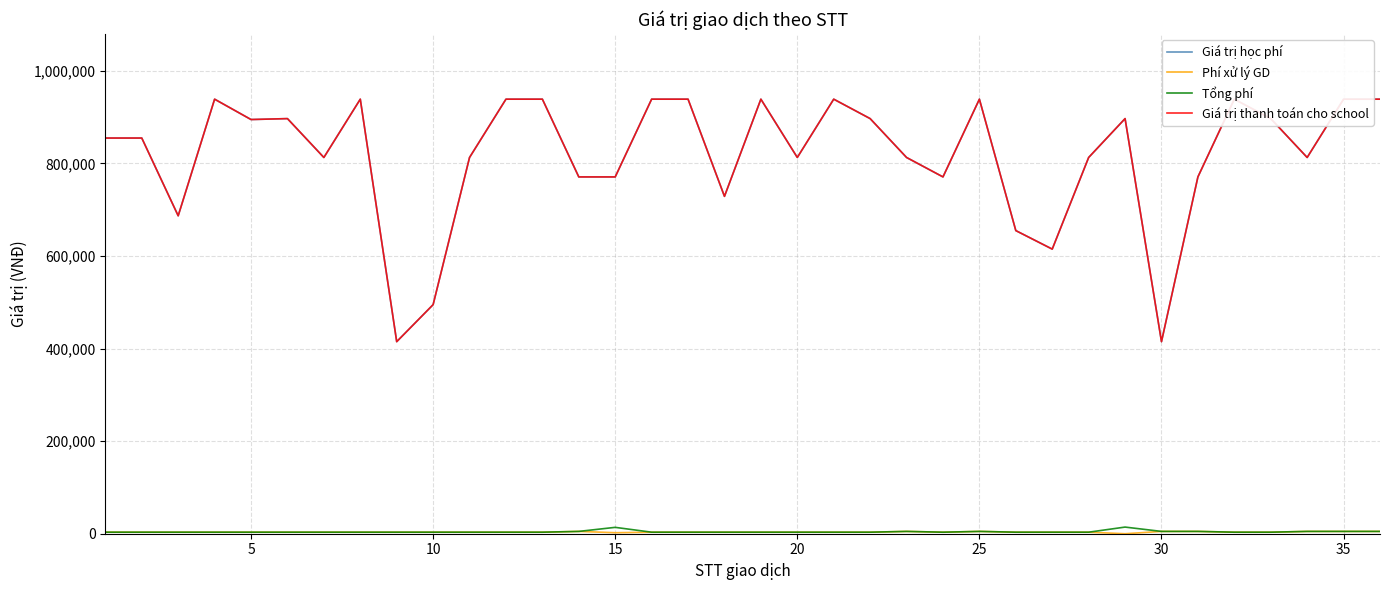

Does the chart have visible grid lines?

Yes